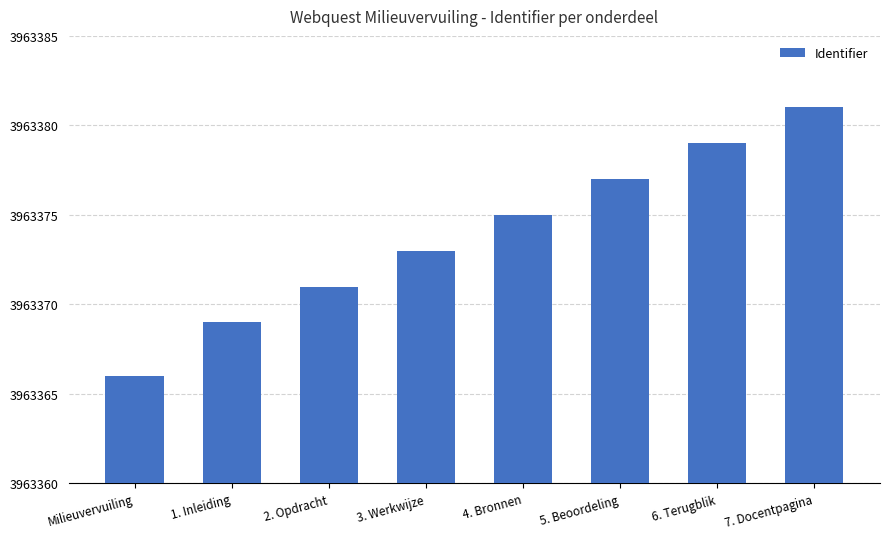

Is it true that the value at 5. Beoordeling is 3963377?

True